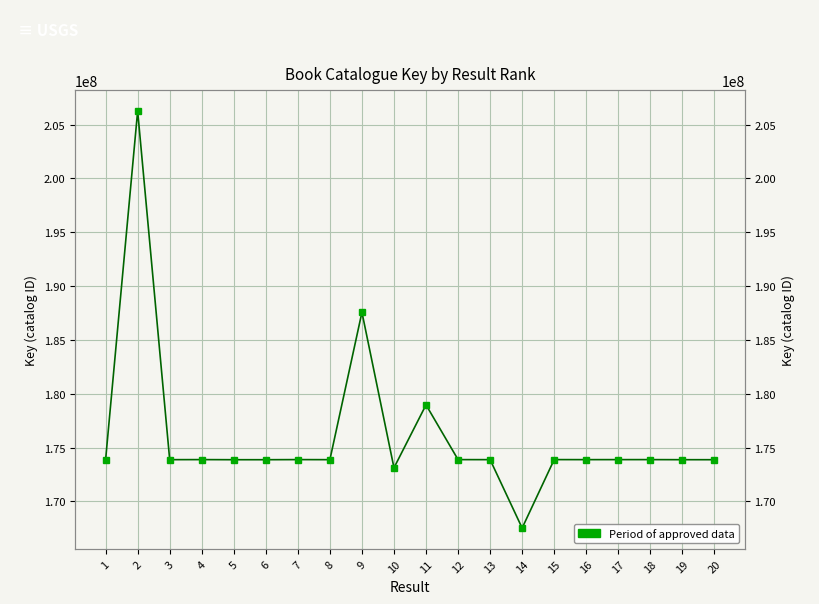

How many interior local valleys (lower than both neighbors) does the data have?

6